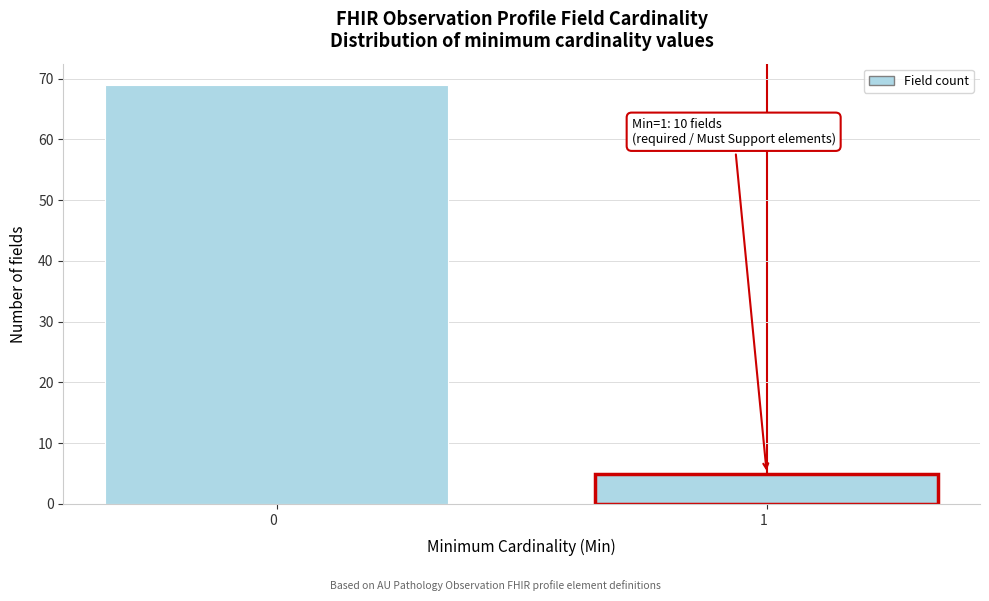

Reading left to right, what are all the values shown in this chart?

0  =69	1  =5